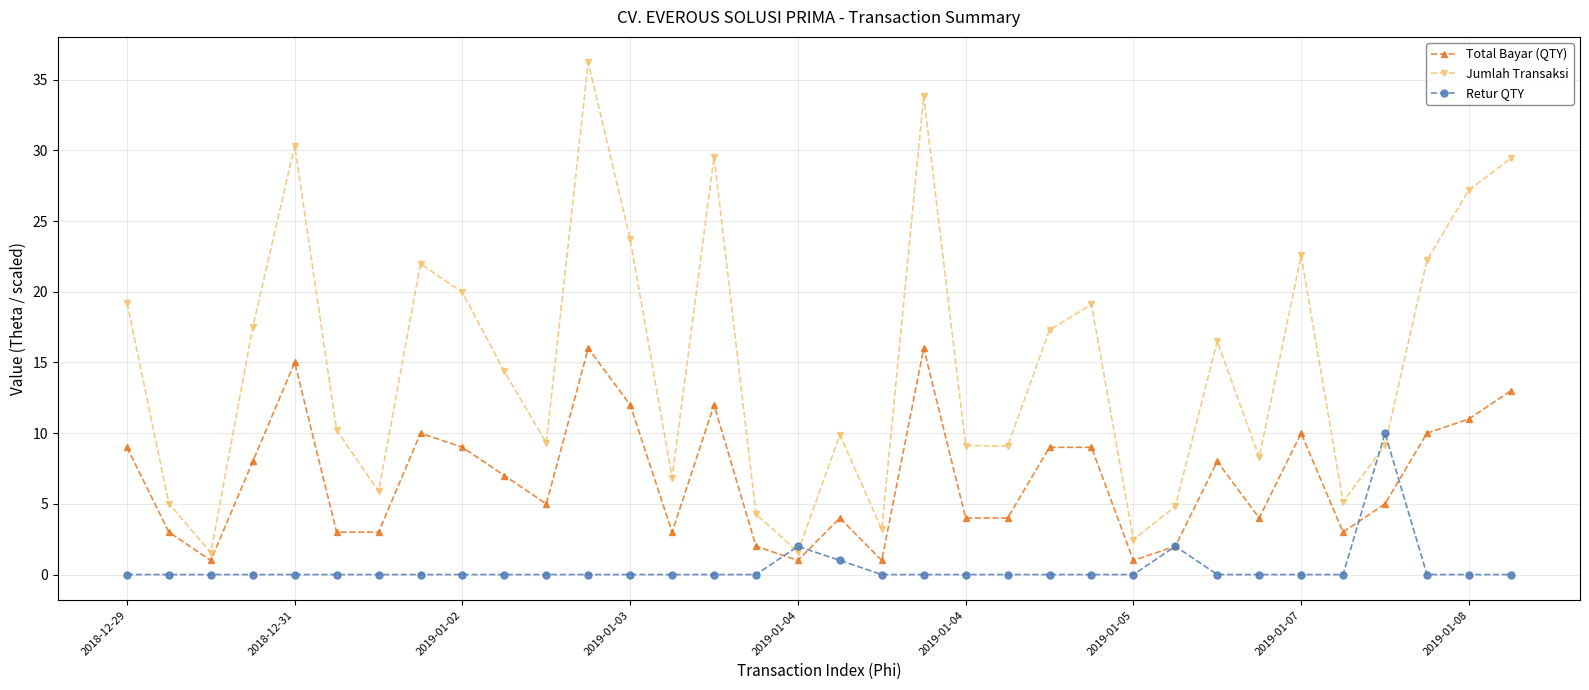

What is the minimum value for Total Bayar (QTY)?

1.0